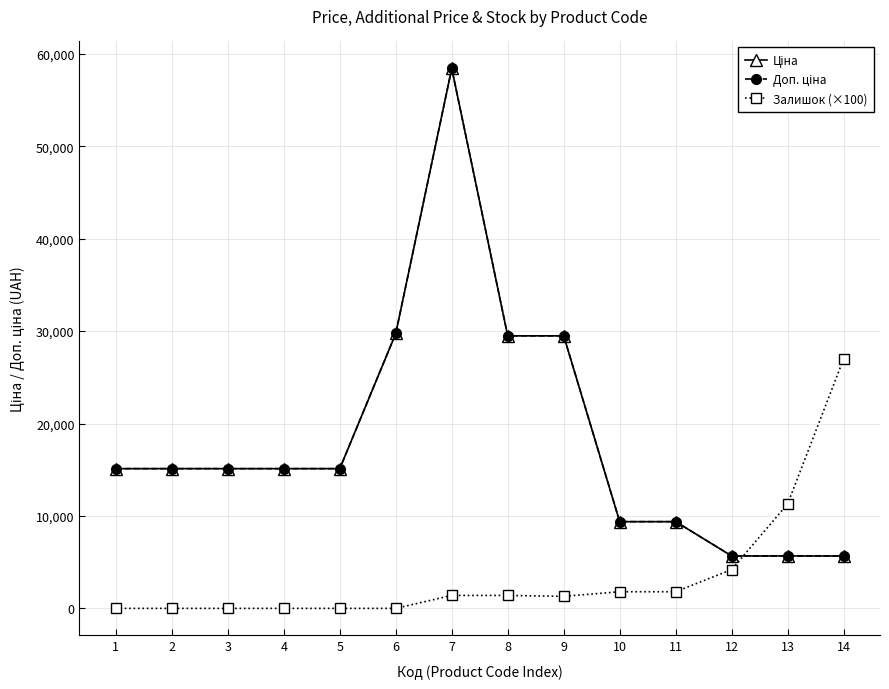

True or false: Доп. ціна has a value of 4230.9 at 10.

False